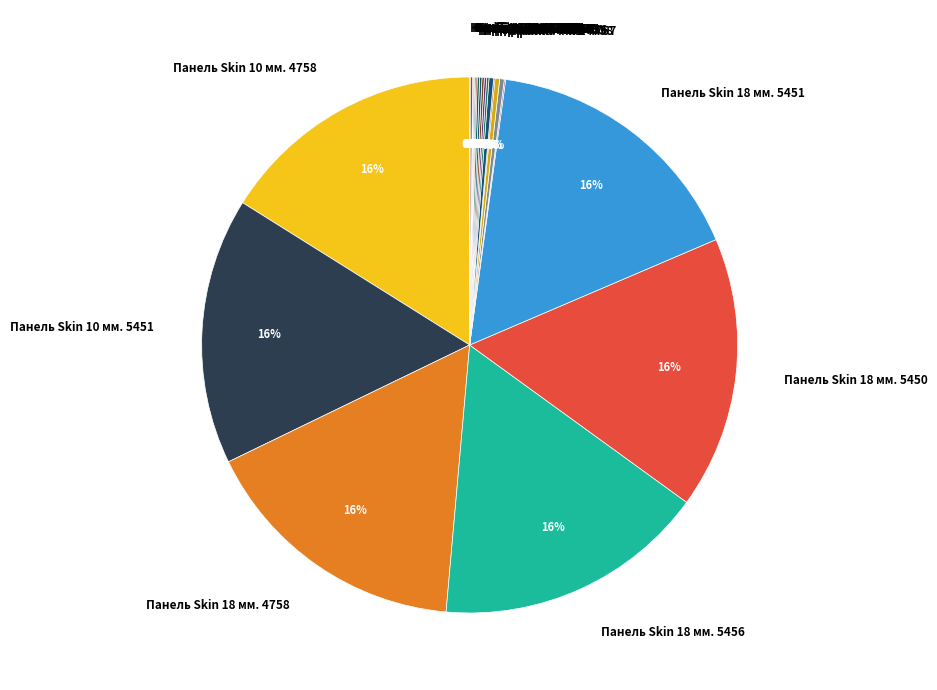

To the nearest percent, what is the average slice percentage?

5%